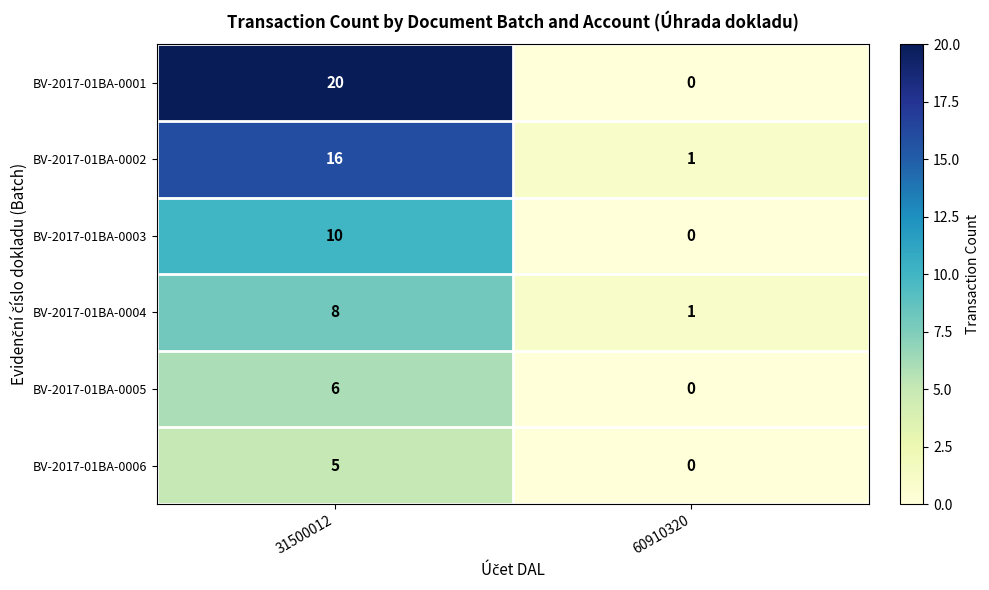

What is the difference between the BV-2017-01BA-0002 values at 60910320 and 31500012?

15